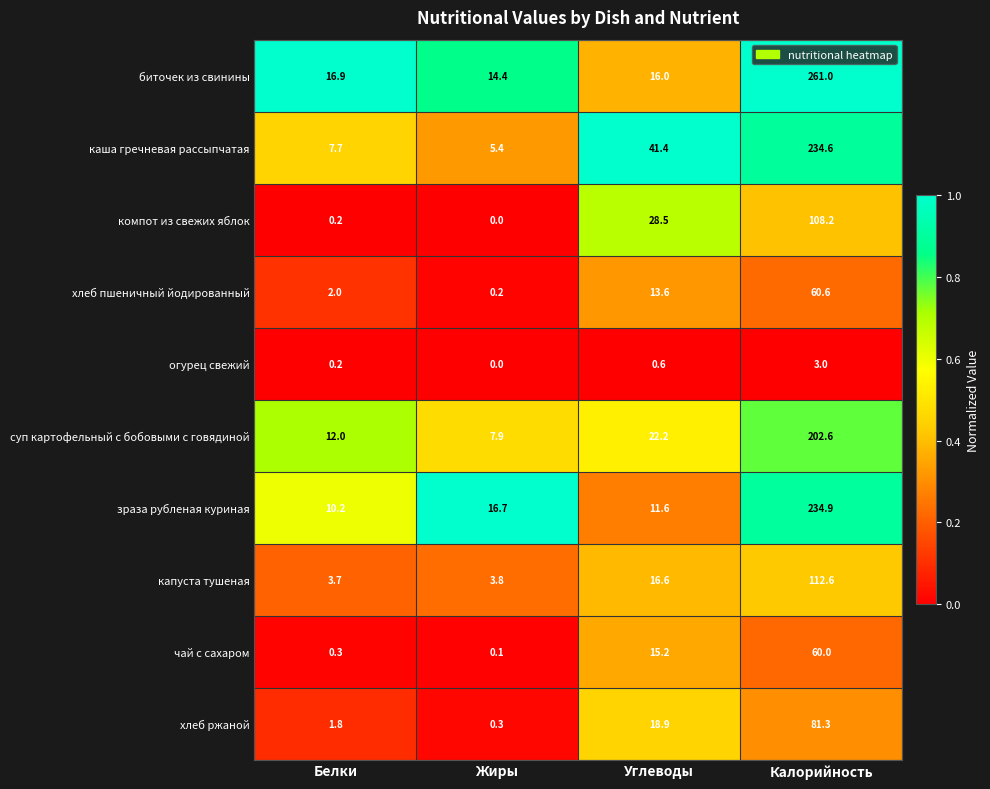

What is the average value of the каша гречневая рассыпчатая series?

72.3